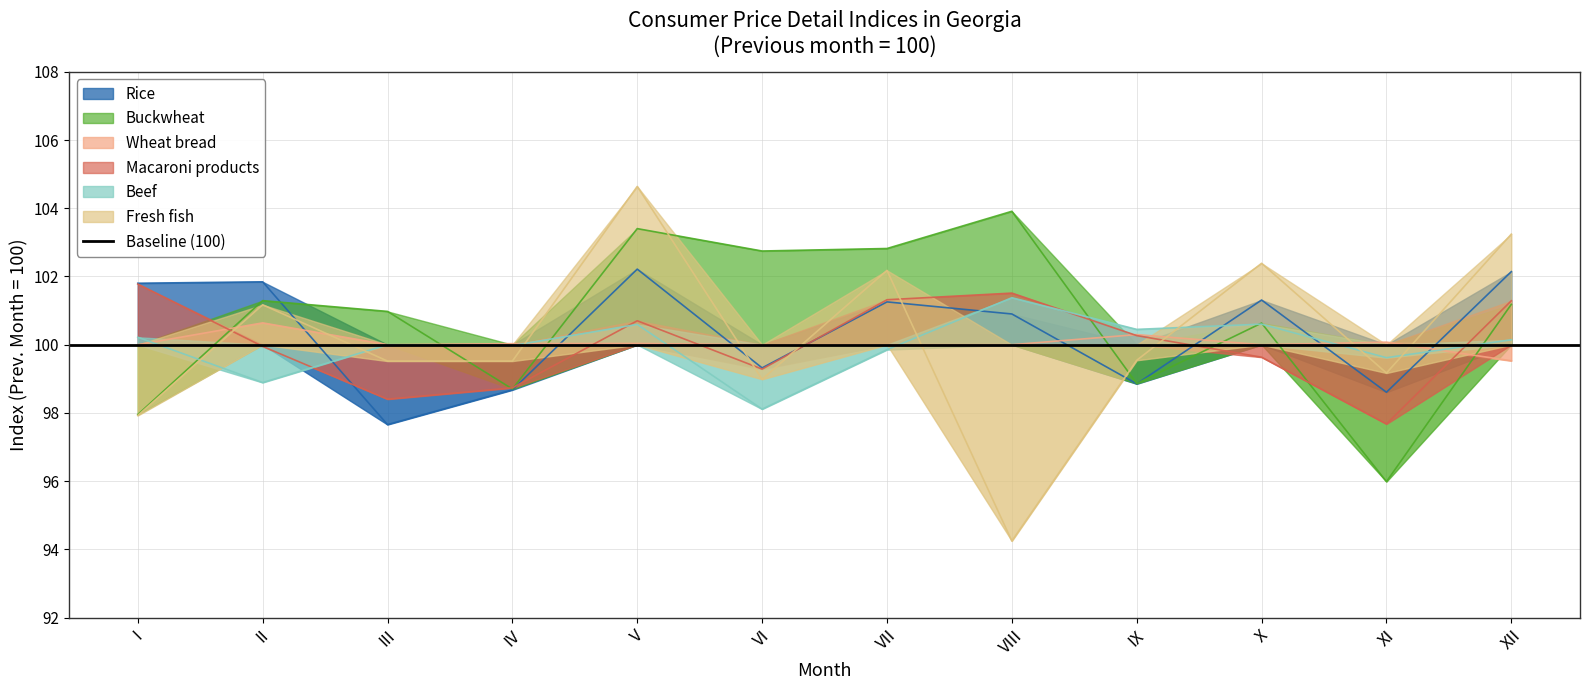

What is the total value across all series at VI?

598.4